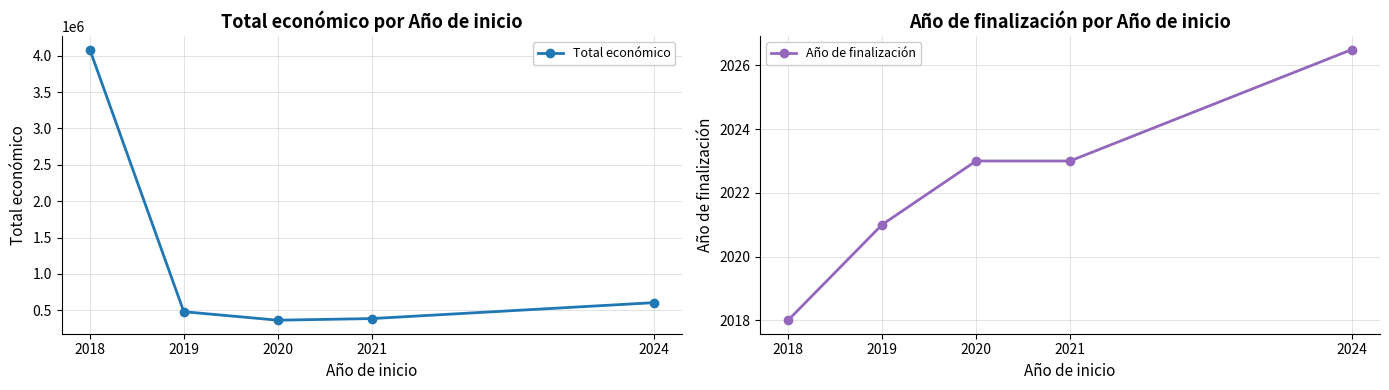

What is the difference between the second highest and minimum values in the Año de finalización series?

5.0